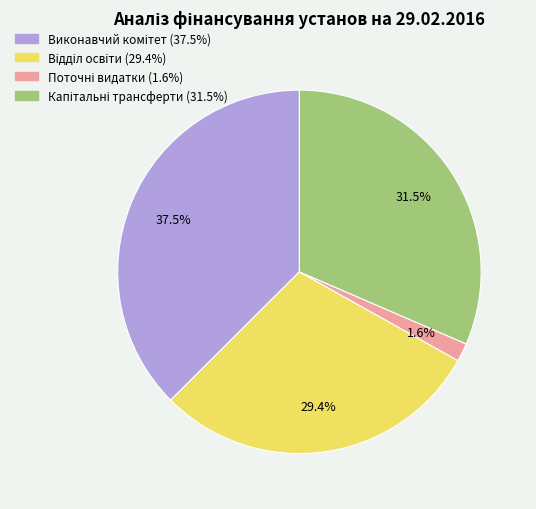

Does any single category account for the majority?

No